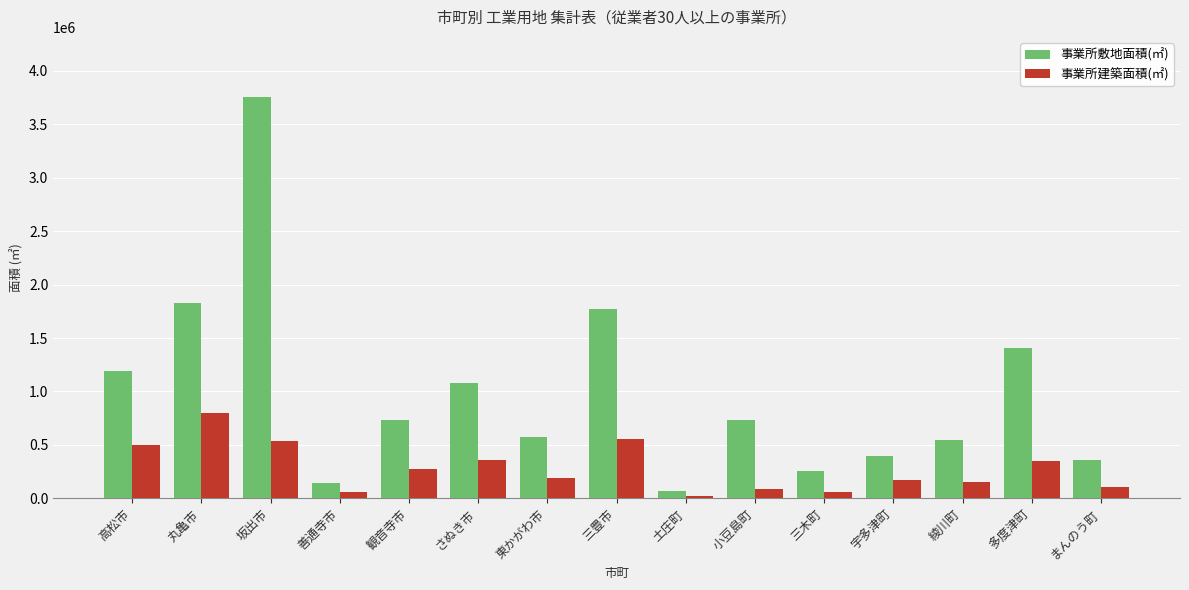

Where is 事業所建築面積(㎡) nearest to the value 410142?

さぬき市